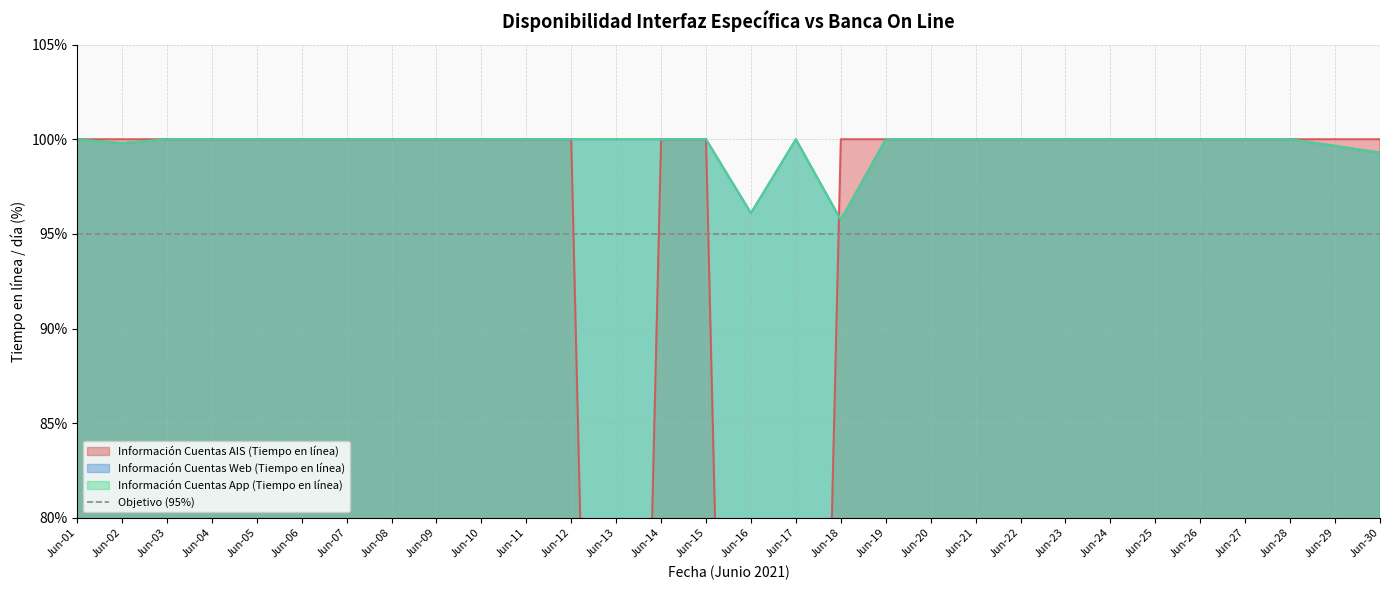

Is the value of Información Cuentas App (Tiempo en línea) at Jun-08 greater than the value of Información Cuentas Web (Tiempo en línea) at Jun-24?

No